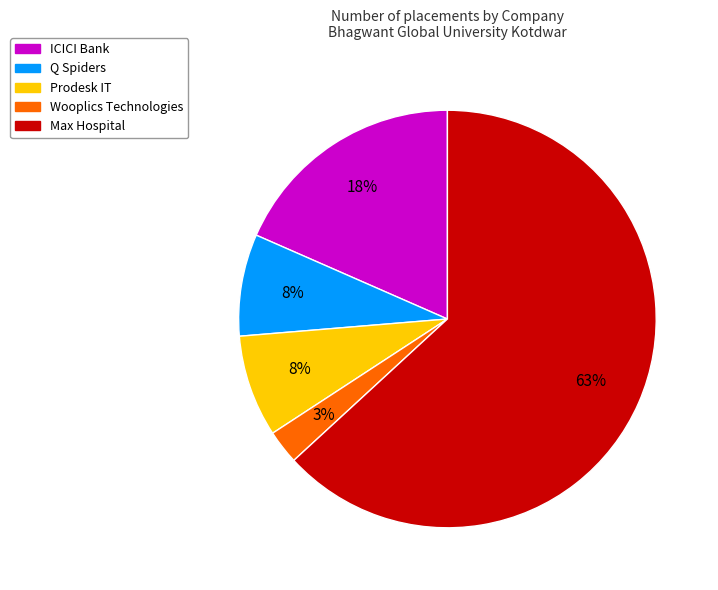

To the nearest percent, what is the average slice percentage?

20%